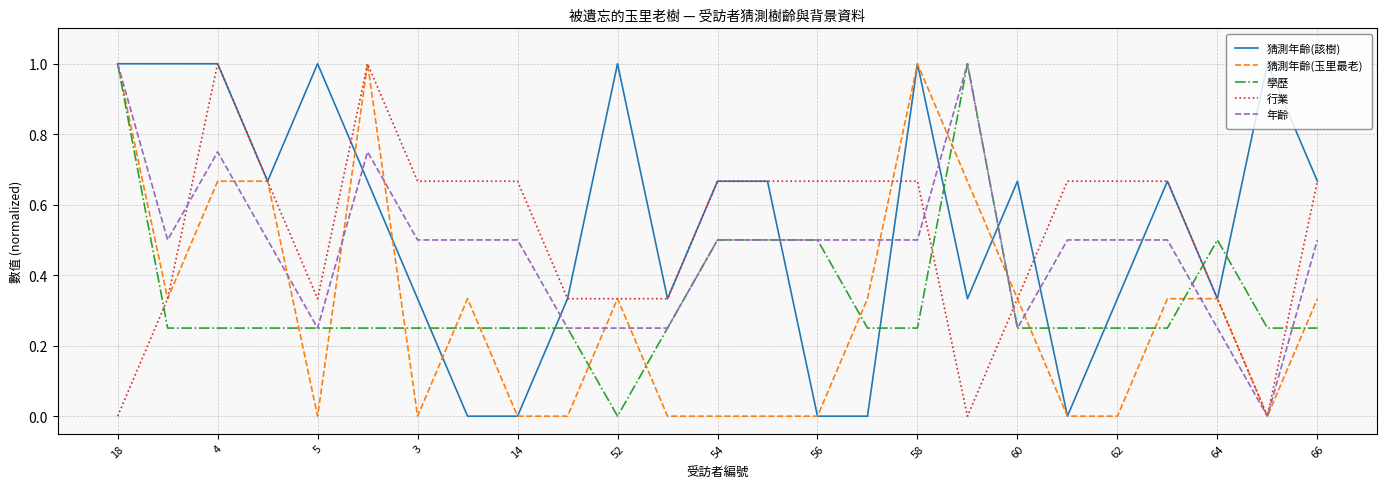

True or false: 學歷 and 行業 cross at least once.

True